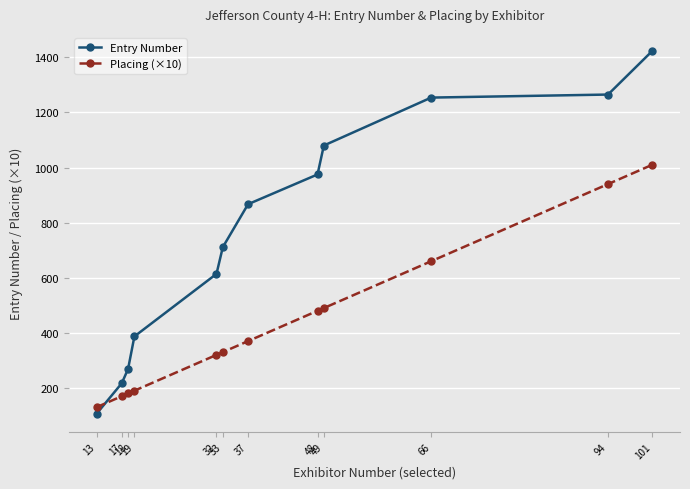

Reading left to right, what are all the values shown in this chart?

Entry Number: 106	217	269	387	614	711	867	975	1080	1254	1265	1423
Placing (×10): 130	170	180	190	320	330	370	480	490	660	940	1010